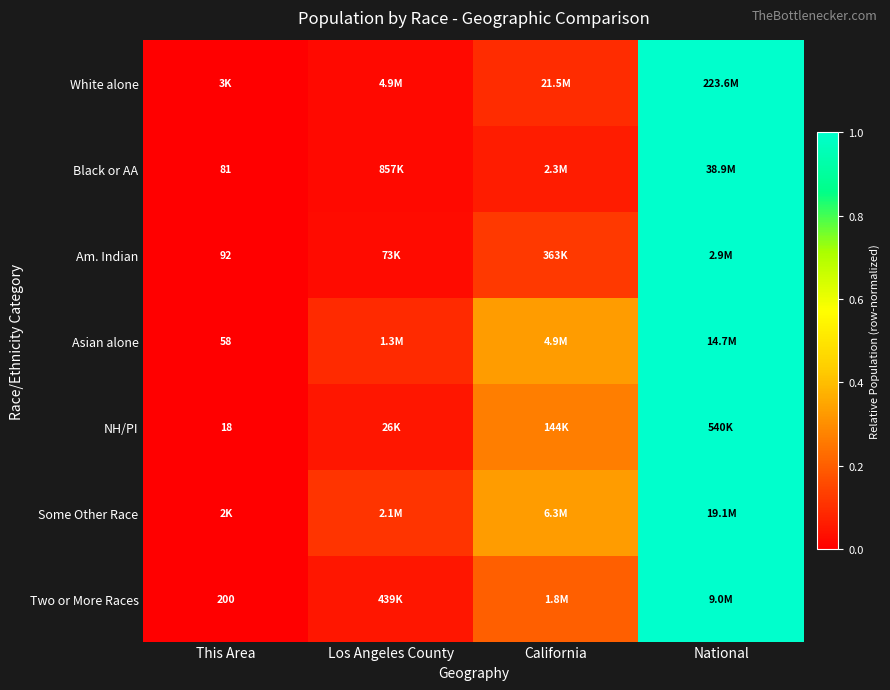

True or false: NH/PI has a value of 0.0 at Los Angeles County.

False